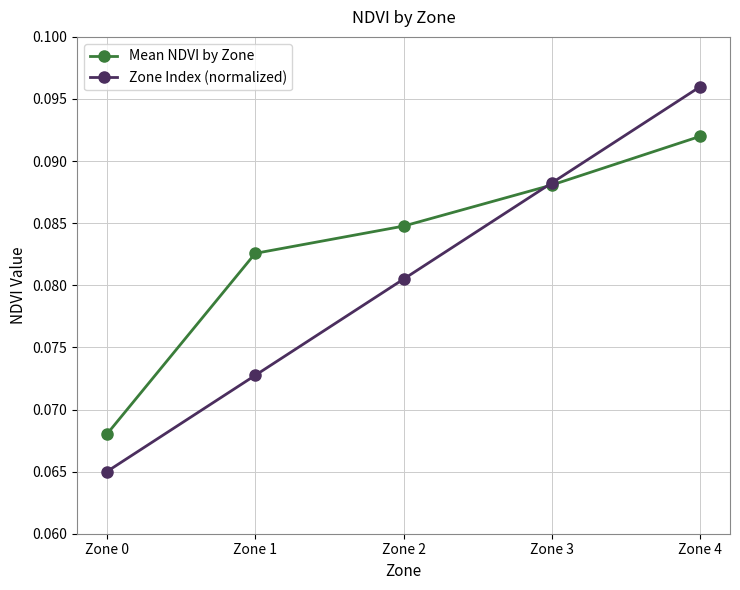

Between Zone 2 and Zone 4, which series saw the biggest shift?

Zone Index (normalized)